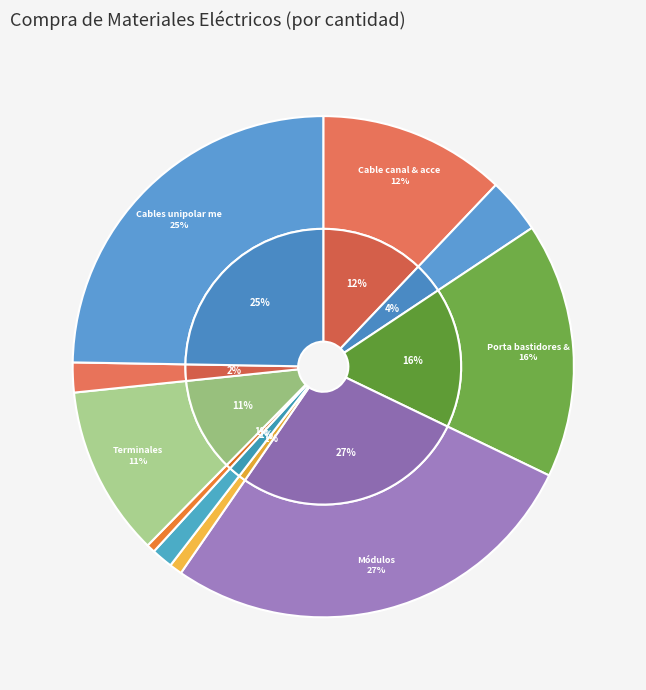

Is it true that 24 is 1% of the pie?

True